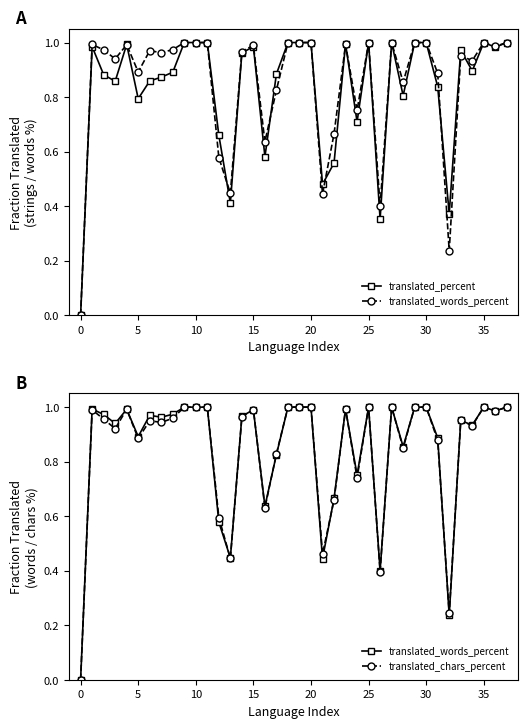

Reading left to right, transcribe all the data shown in this chart.

translated_percent: 0.0	1.0	0.9	0.9	1.0	0.8	0.9	0.9	0.9	1.0	1.0	1.0	0.7	0.4	1.0	1.0	0.6	0.9	1.0	1.0	1.0	0.5	0.6	1.0	0.7	1.0	0.4	1.0	0.8	1.0	1.0	0.8	0.4	1.0	0.9	1.0	1.0	1.0
translated_words_percent: 0.0	1.0	1.0	0.9	1.0	0.9	1.0	1.0	1.0	1.0	1.0	1.0	0.6	0.4	1.0	1.0	0.6	0.8	1.0	1.0	1.0	0.4	0.7	1.0	0.8	1.0	0.4	1.0	0.9	1.0	1.0	0.9	0.2	1.0	0.9	1.0	1.0	1.0
translated_chars_percent: 0.0	1.0	1.0	0.9	1.0	0.9	0.9	0.9	1.0	1.0	1.0	1.0	0.6	0.4	1.0	1.0	0.6	0.8	1.0	1.0	1.0	0.5	0.7	1.0	0.7	1.0	0.4	1.0	0.8	1.0	1.0	0.9	0.2	1.0	0.9	1.0	1.0	1.0